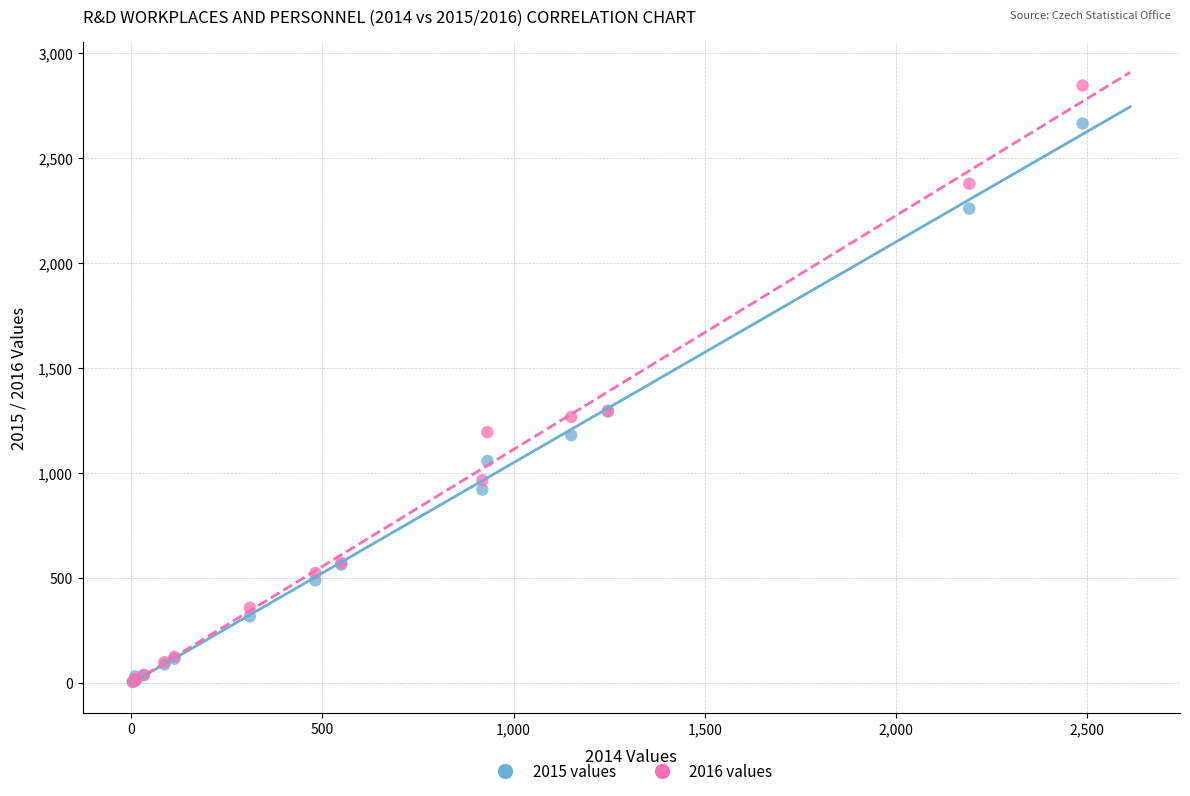

Which series reaches the maximum Y coordinate?

2016 values